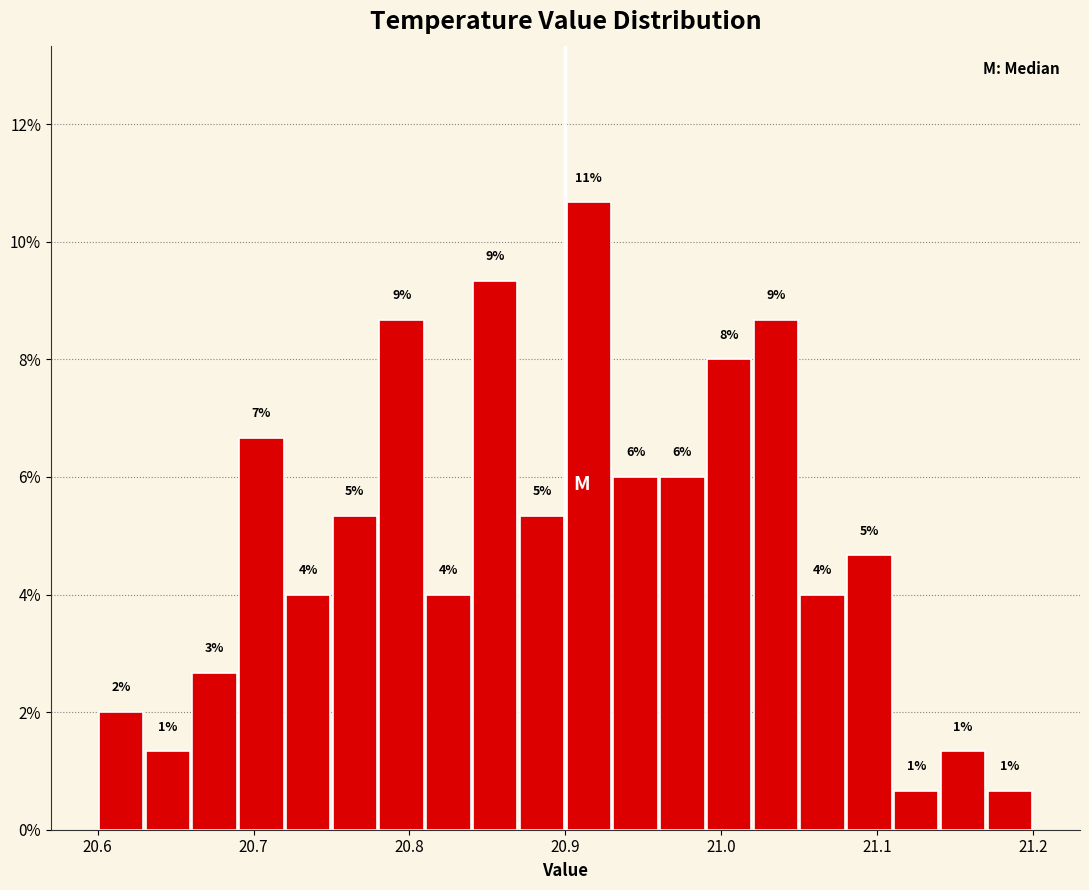

Read against the x-axis, roughly where is the centre of the tallest bar?

20.92